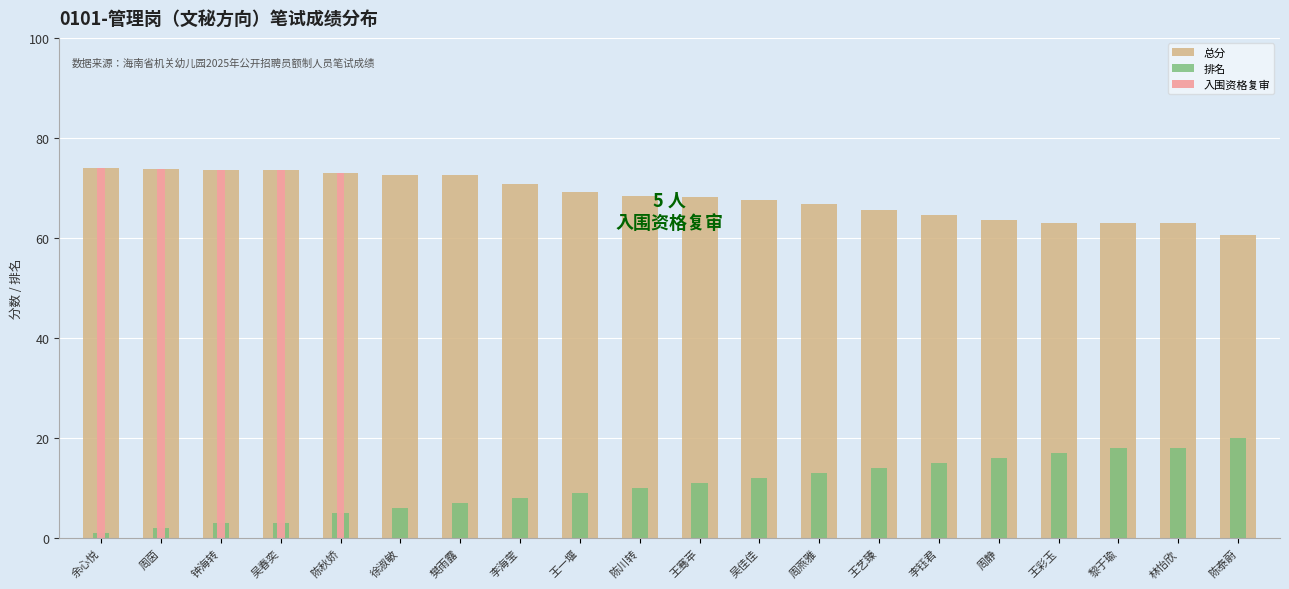

What is the sum of all 总分 values?

1366.4